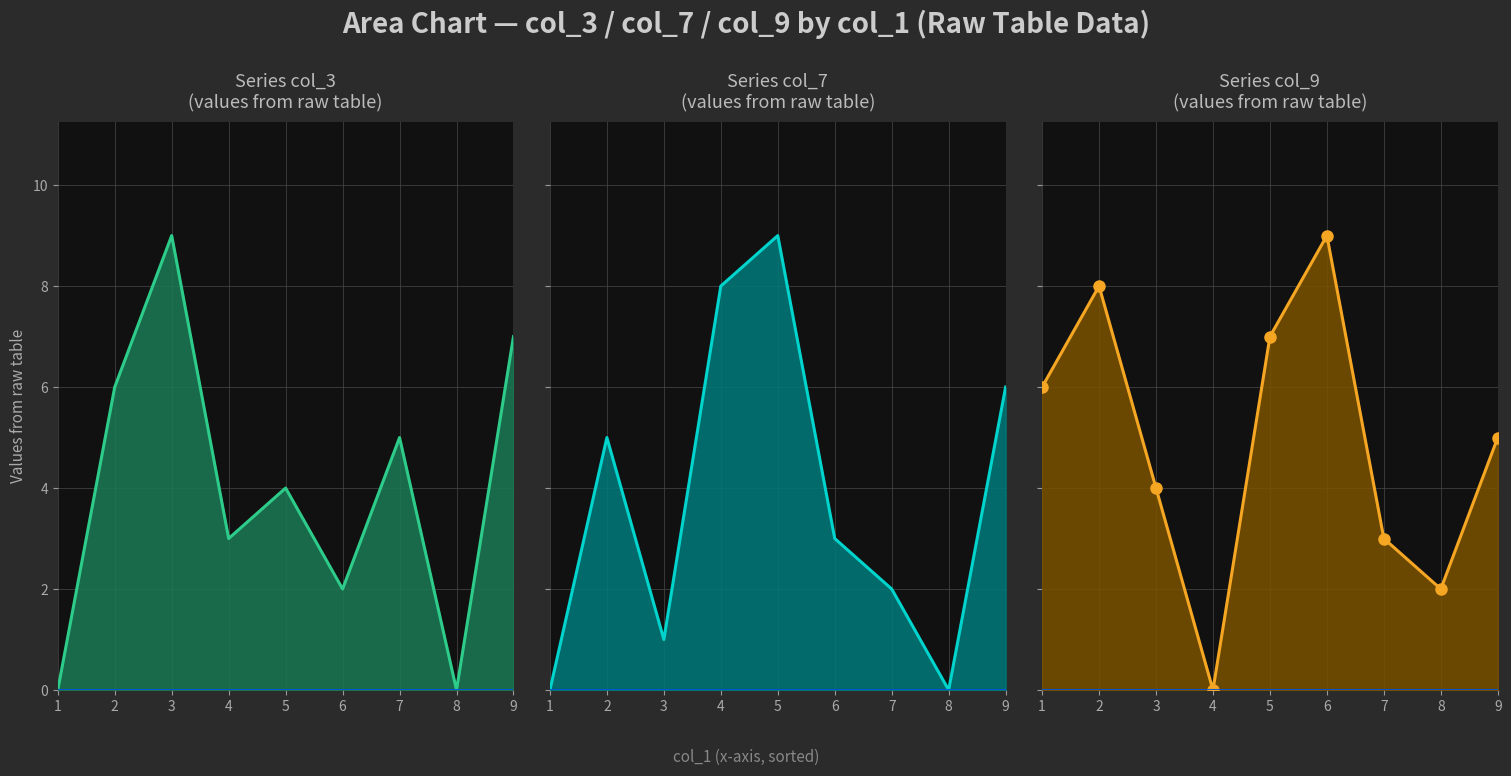

What is the value of the col_3 line point at the 2nd from the left?

6